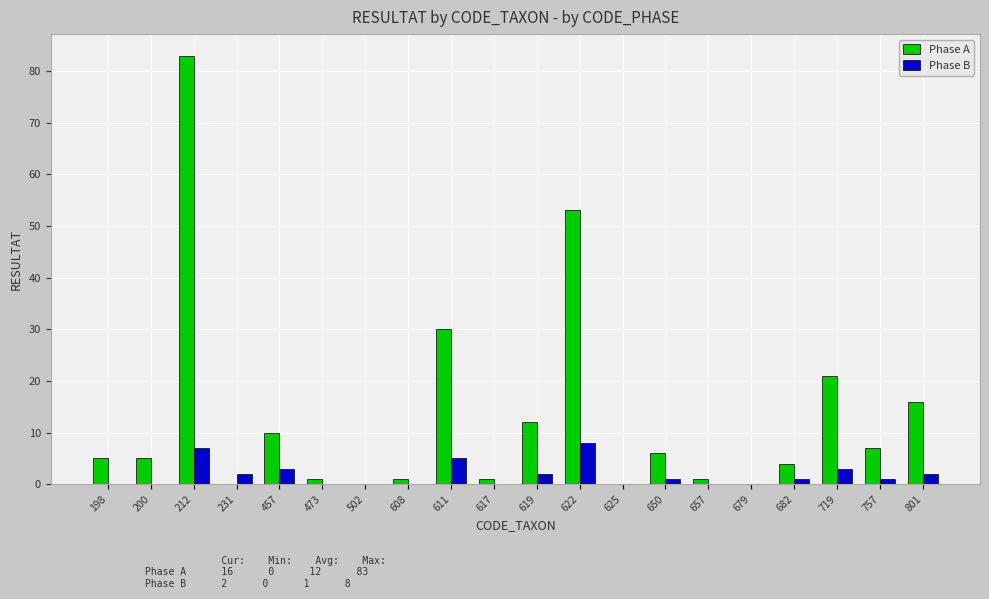

Which series has the largest total across all categories?

Phase A